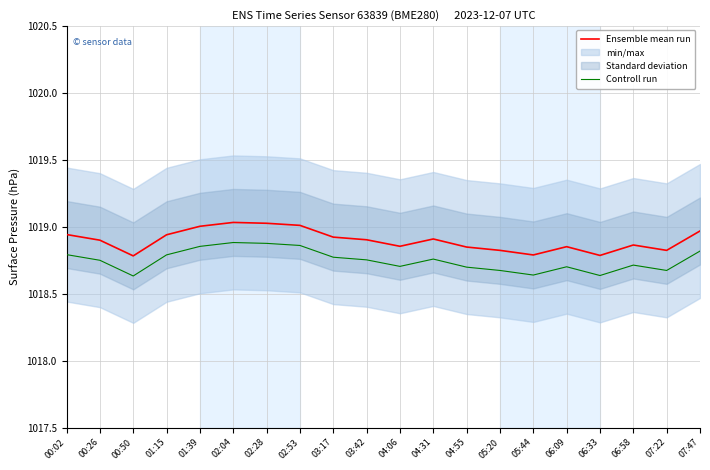

What is the difference between the maximum and minimum values in the Ensemble mean run series?

0.2